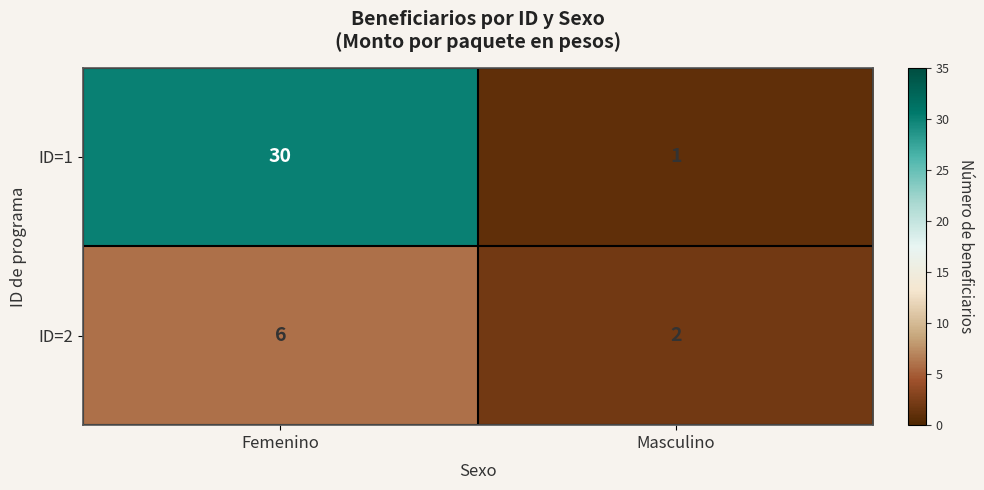

The value of ID=2 at Masculino is 3. True or false?

False